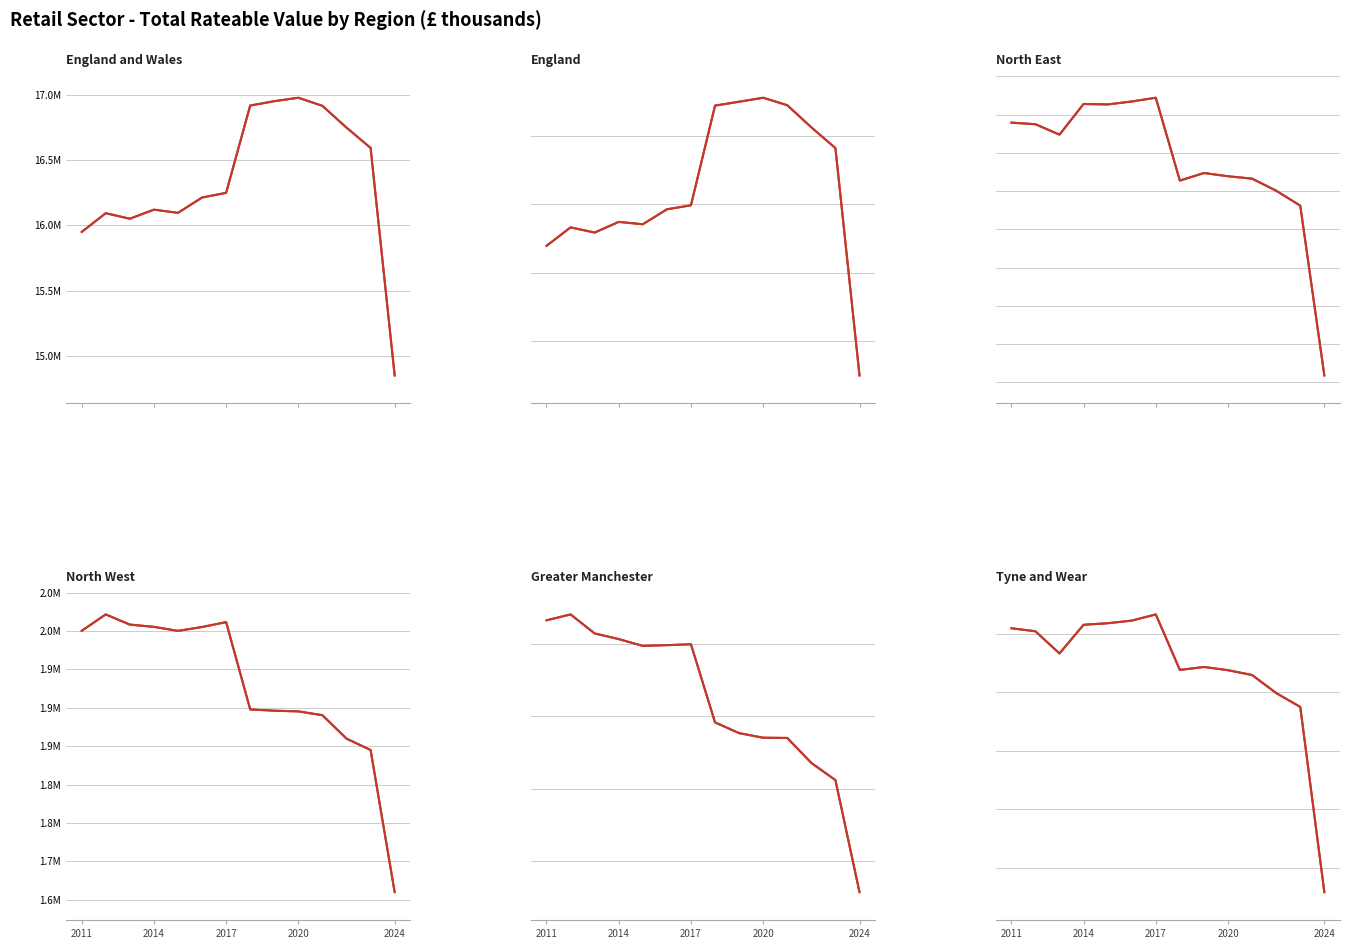

How many series are shown in this chart?

6